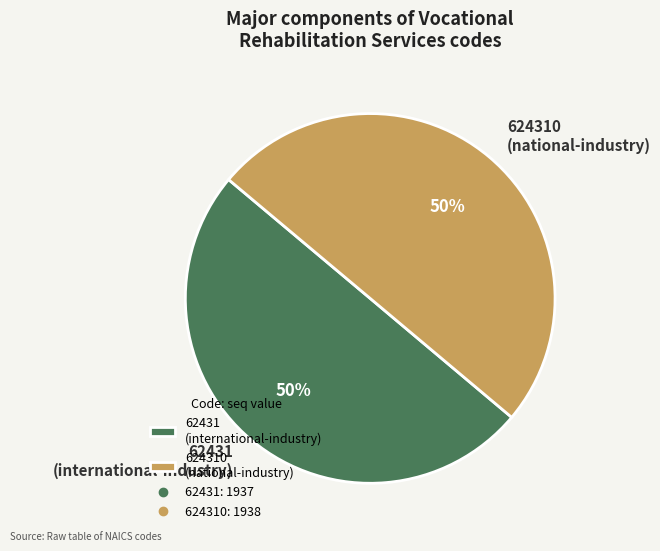

To the nearest percent, what is the average slice percentage?

50%